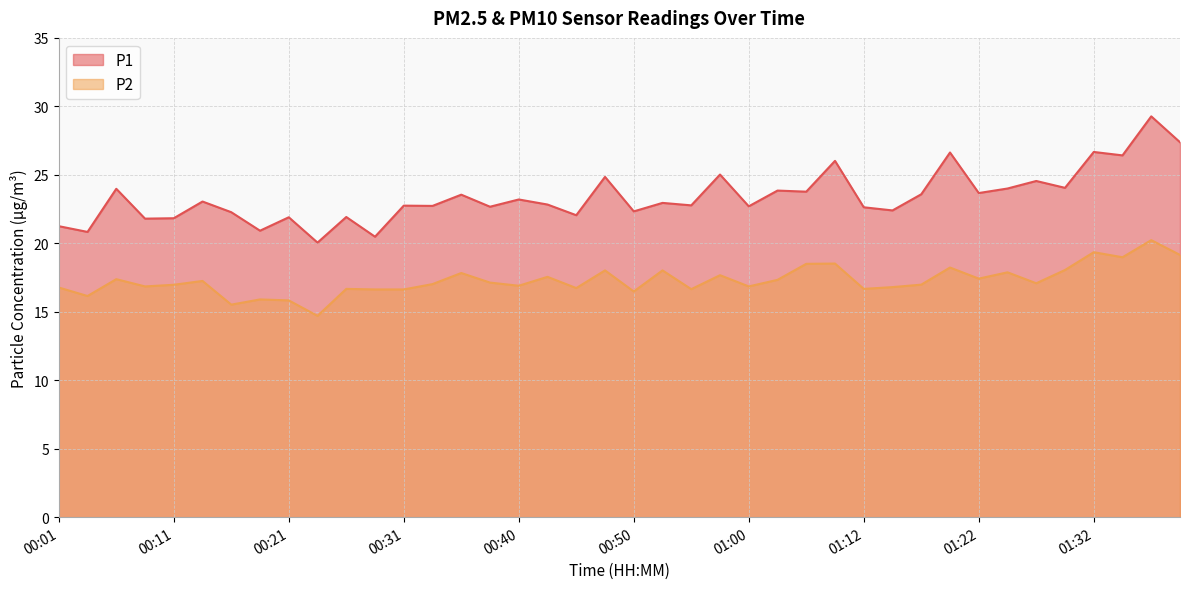

What is the minimum value for P2?

14.7